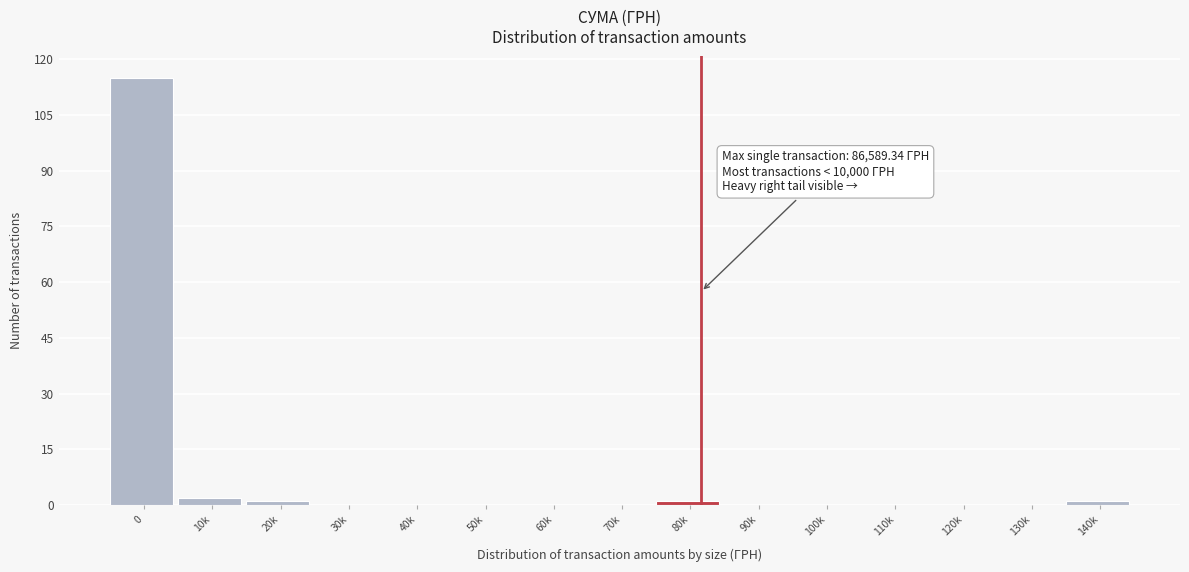

Reading left to right, extract all data points from this chart.

0=115	10k=2	20k=1	30k=0	40k=0	50k=0	60k=0	70k=0	80k=1	90k=0	100k=0	110k=0	120k=0	130k=0	140k=1